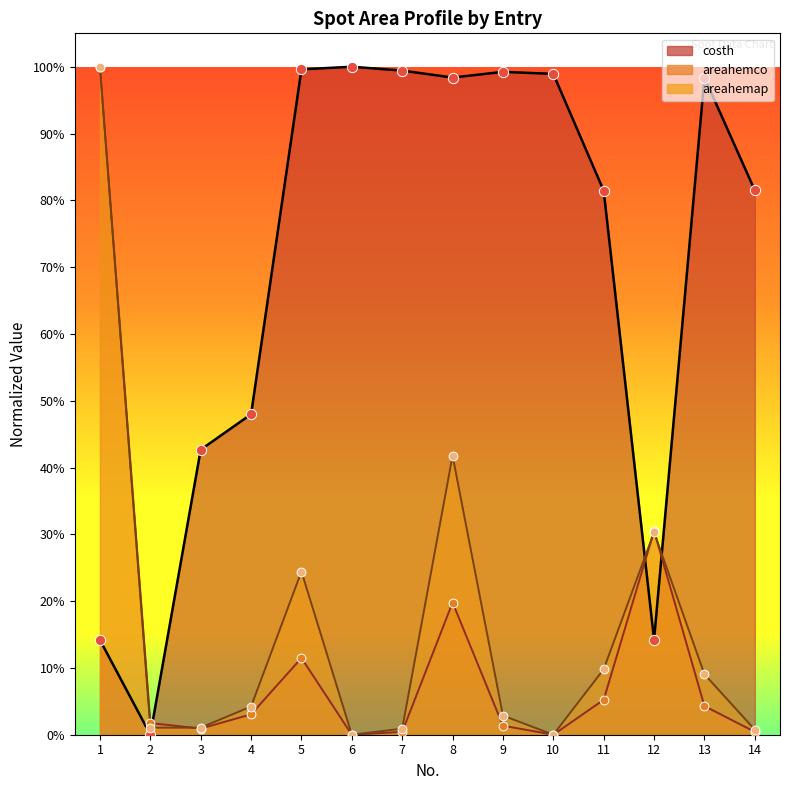

At which category is the sum across all series the highest?

1